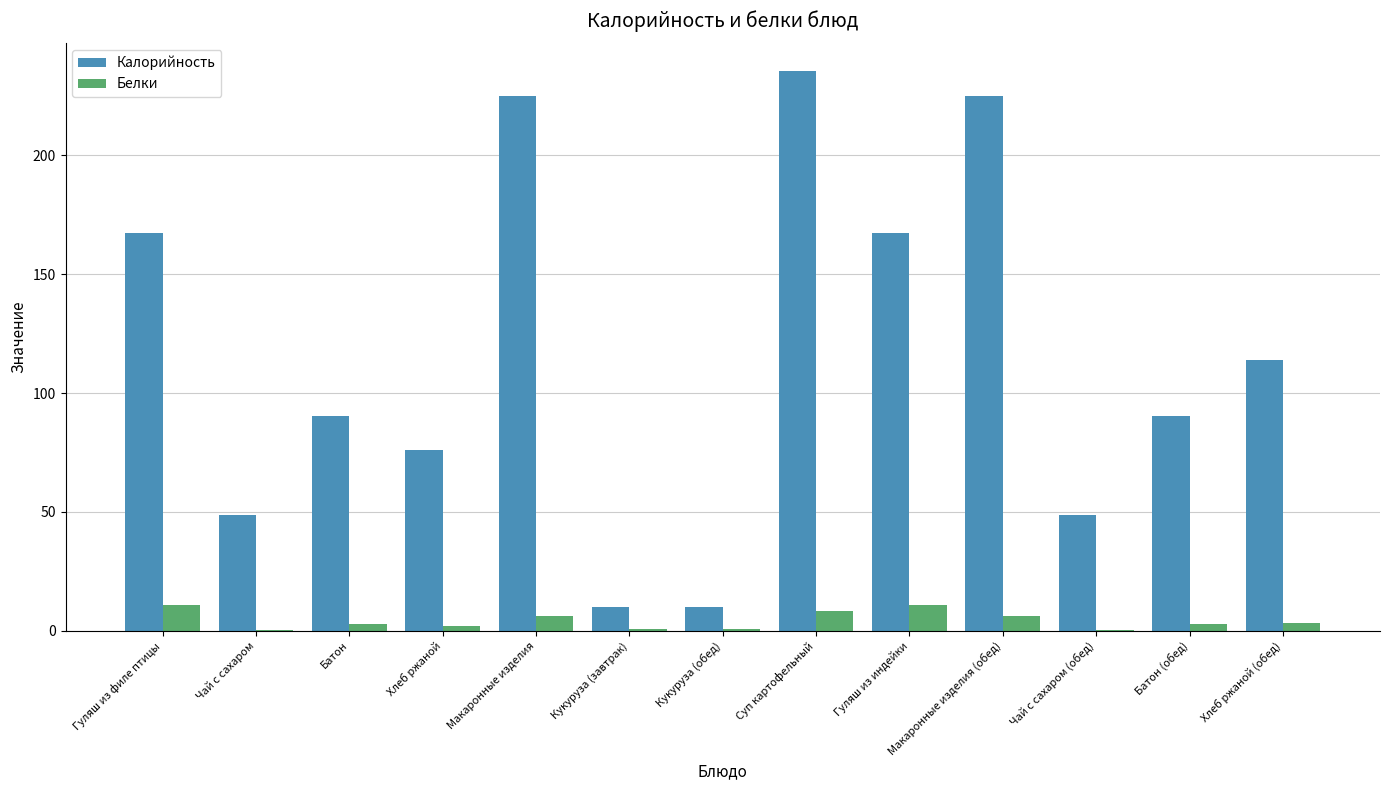

Is the value of Калорийность at Чай с сахаром greater than the value of Белки at Макаронные изделия (обед)?

Yes